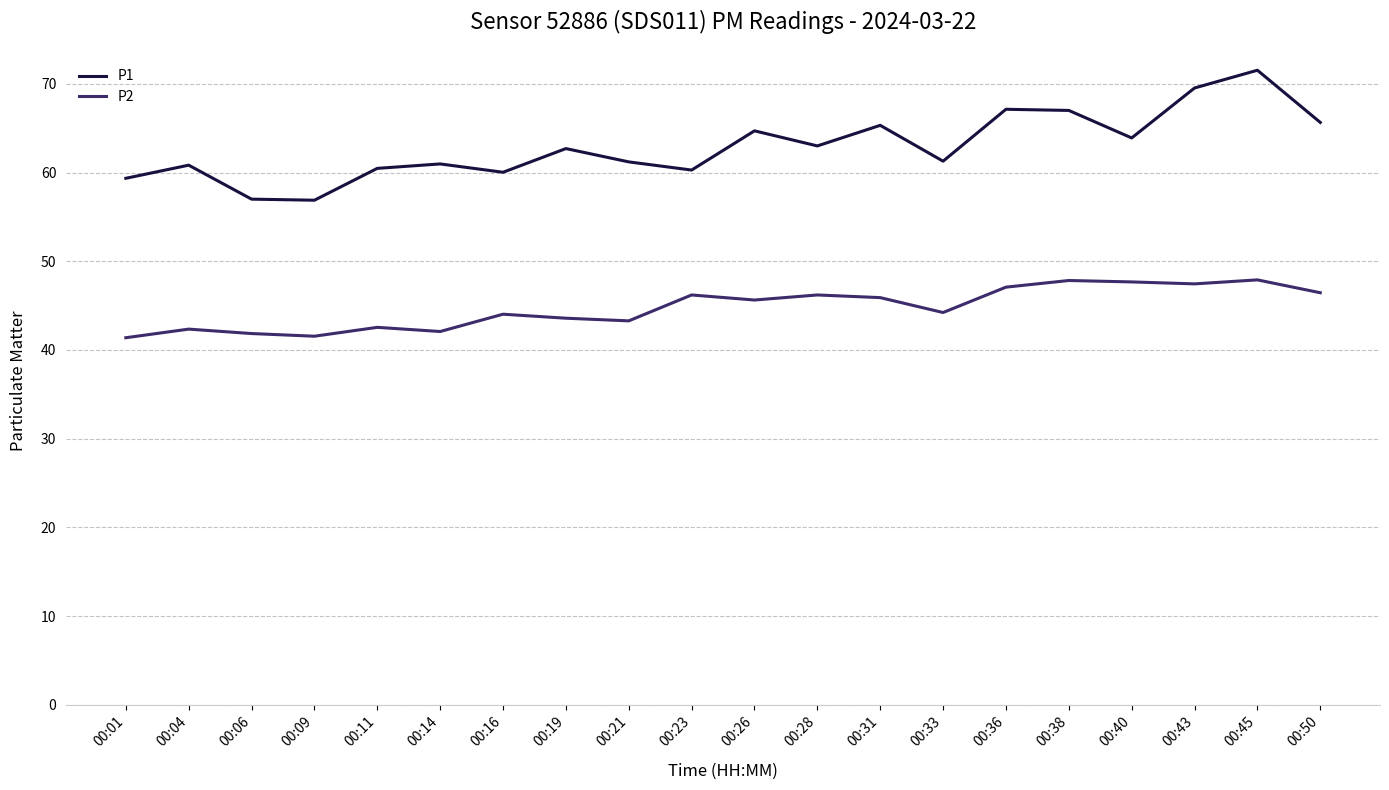

Rank the series by their average value, from highest to lowest.

P1, P2